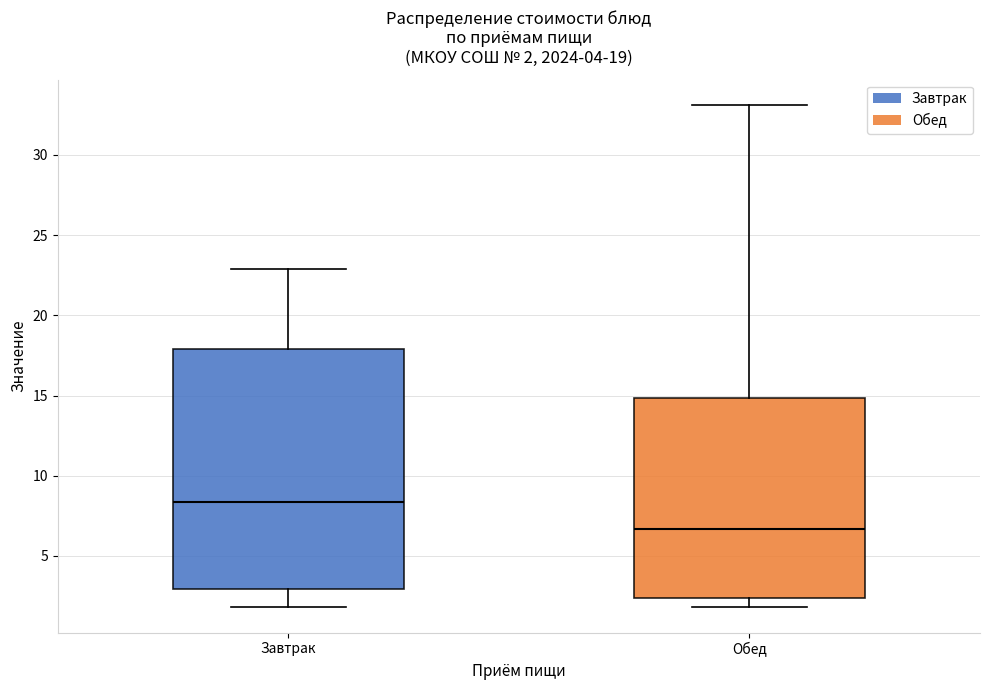

Comparing the boxes themselves (not the whiskers), which one is the tallest?

Завтрак